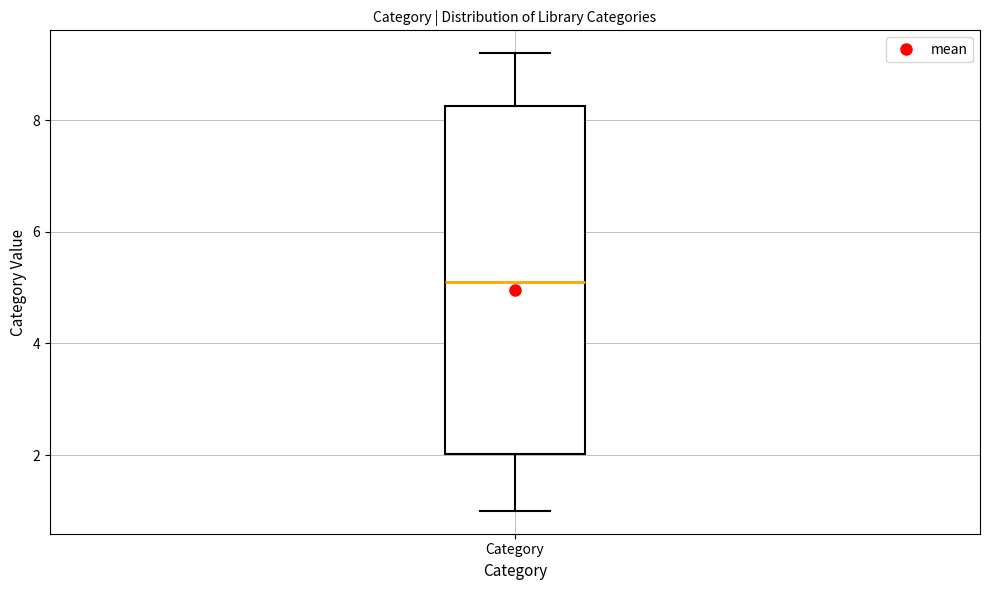

Read this box plot against the y-axis: the position of the median line, the range covered by the box, and the ends of both whiskers. The values are not printed on the chart, so give them approximately, as read against the axis.

median 5.2, box 2.0 to 8.2, whiskers 1.0 to 9.2